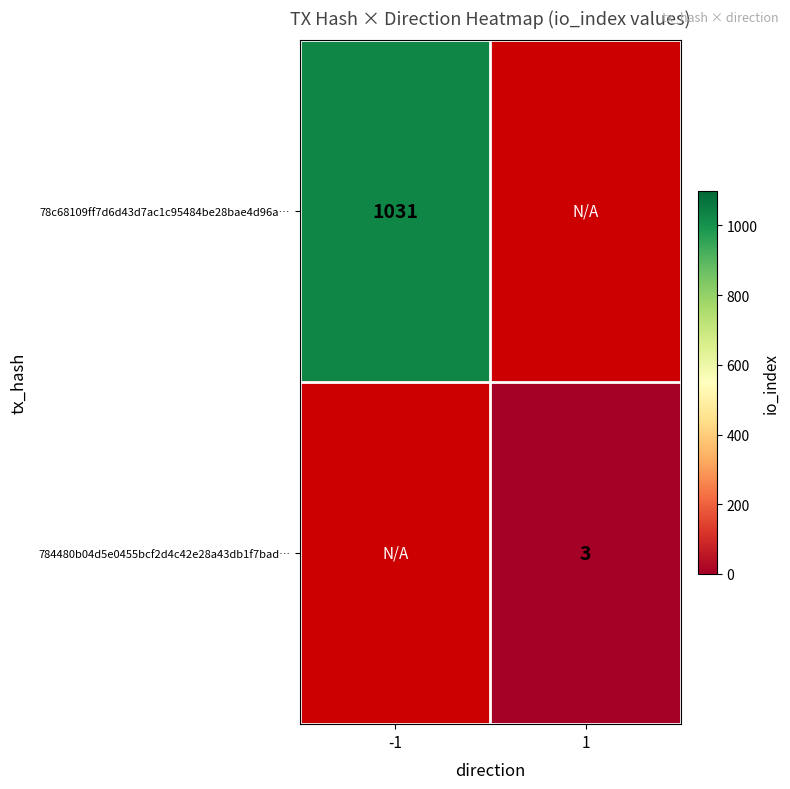

The 78c68109ff7d6d43d7ac1c95484be28bae4d96a… series shows 1624 at -1. True or false?

False